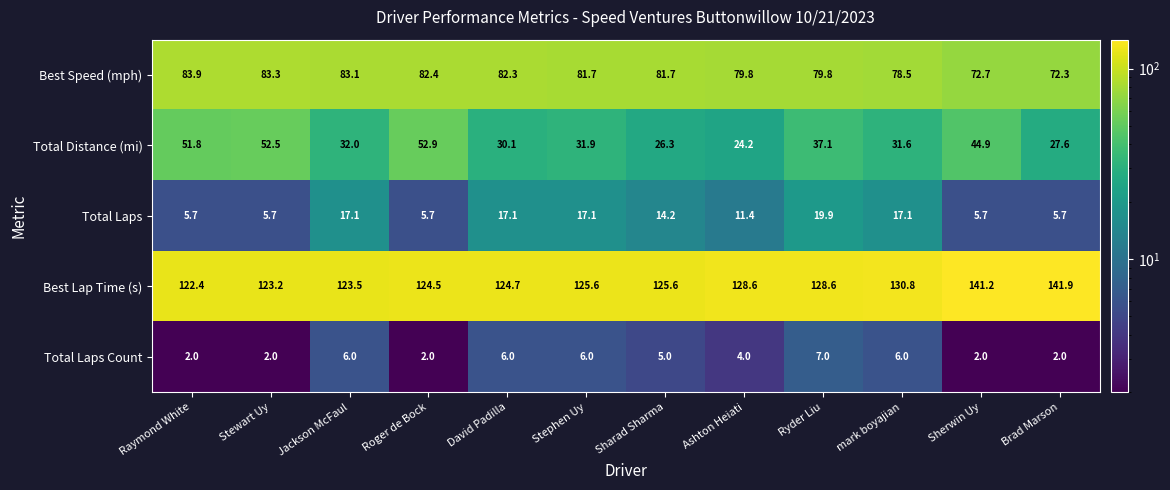

What is the minimum value shown in the chart?

2.0